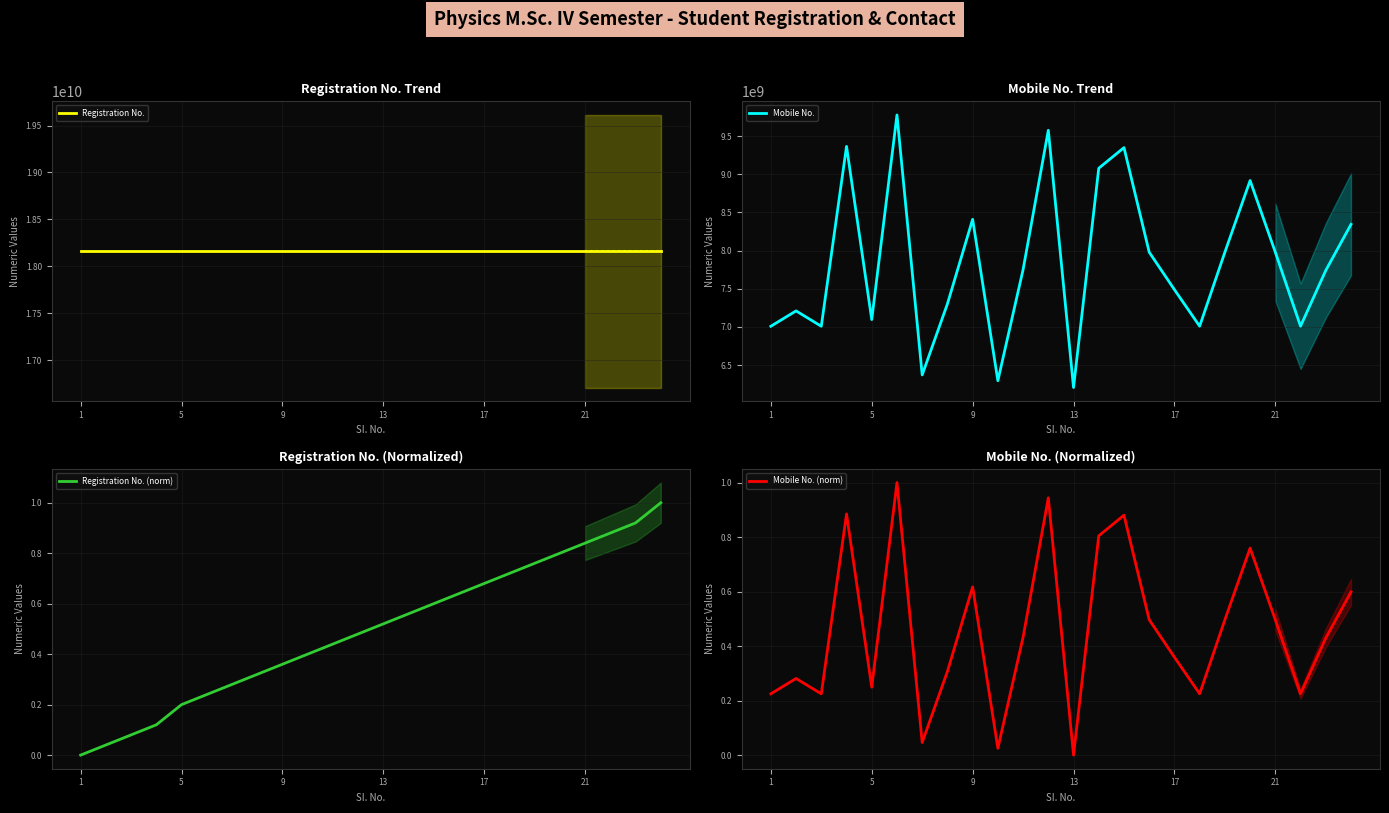

Reading left to right, transcribe all the data shown in this chart.

Registration No.: 18160402001.0	18160402002.0	18160402003.0	18160402004.0	18160402006.0	18160402007.0	18160402008.0	18160402009.0	18160402010.0	18160402011.0	18160402012.0	18160402013.0	18160402014.0	18160402015.0	18160402016.0	18160402017.0	18160402018.0	18160402019.0	18160402020.0	18160402021.0	18160402022.0	18160402023.0	18160402024.0	18160402026.0
Mobile No.: 7008182916.0	7209335339.0	7008163608.0	9365059884.0	7095369629.0	9776645024.0	6370502445.0	7301270804.0	8409366015.0	6294408745.0	7750077373.0	9576014267.0	6205453366.0	9078318114.0	9348803980.0	7978756969.0	7488038175.0	7008975839.0	7978376634.0	8917278495.0	7978770659.0	7008910107.0	7739420692.0	8342957689.0
Registration No. (norm): 0.0	0.0	0.1	0.1	0.2	0.2	0.3	0.3	0.4	0.4	0.4	0.5	0.5	0.6	0.6	0.6	0.7	0.7	0.8	0.8	0.8	0.9	0.9	1.0
Mobile No. (norm): 0.2	0.3	0.2	0.9	0.2	1.0	0.0	0.3	0.6	0.0	0.4	0.9	0.0	0.8	0.9	0.5	0.4	0.2	0.5	0.8	0.5	0.2	0.4	0.6